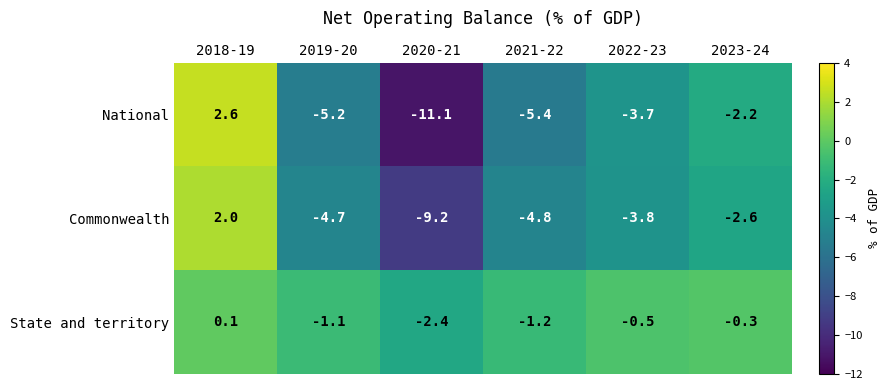

Which category has the highest value in the Commonwealth series?

2018-19